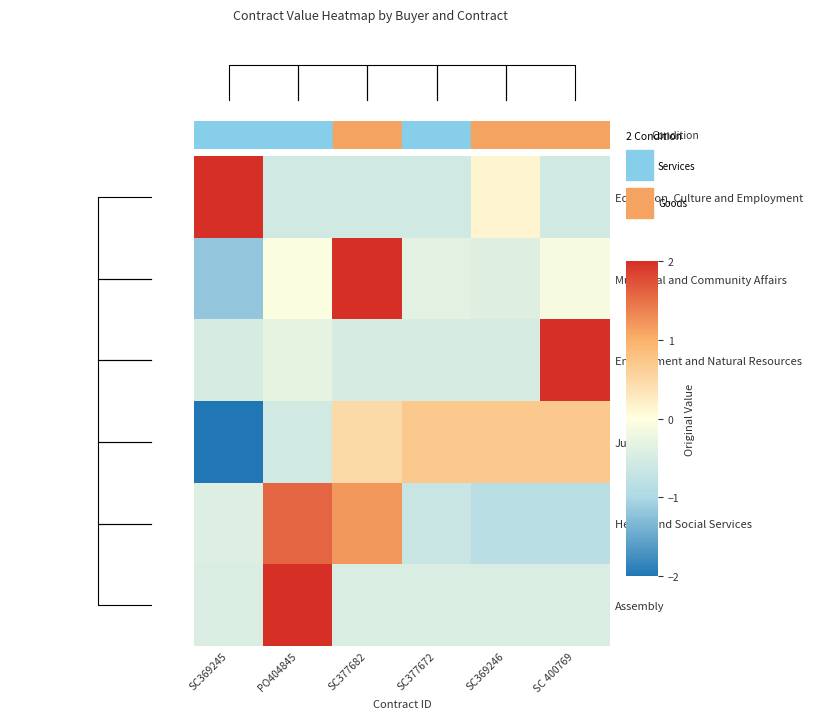

What is the maximum value for Health and Social Services?

1.6